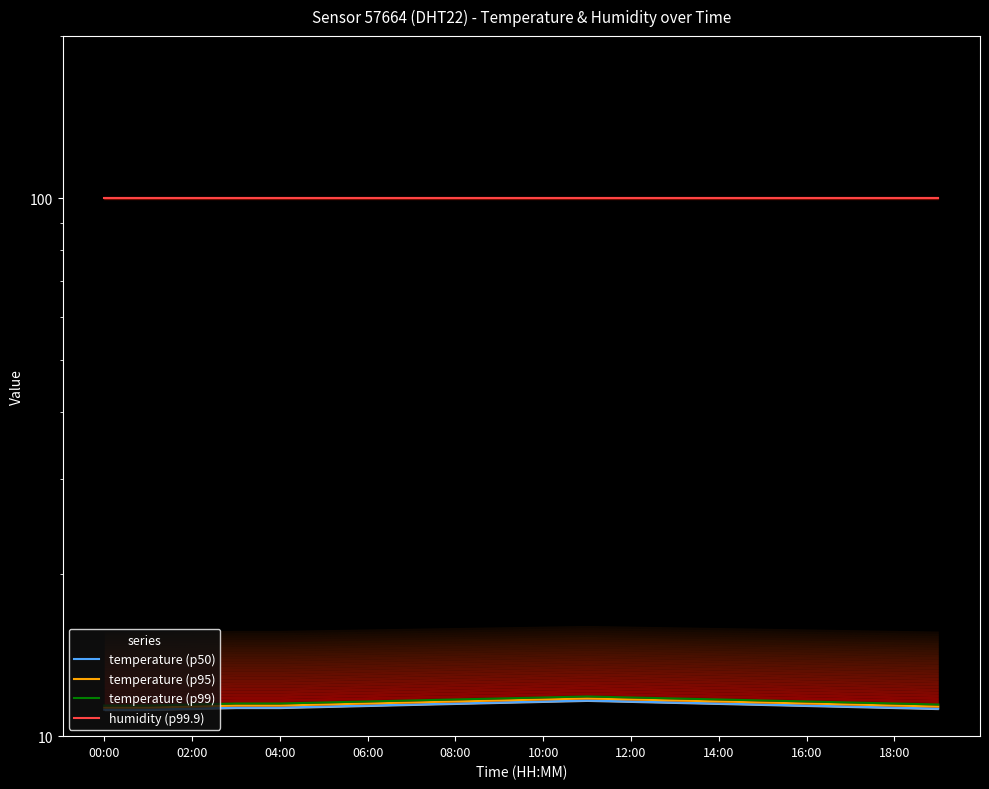

List the series in order of their peak value, lowest first.

temperature (p50), temperature (p95), temperature (p99), humidity (p99.9)